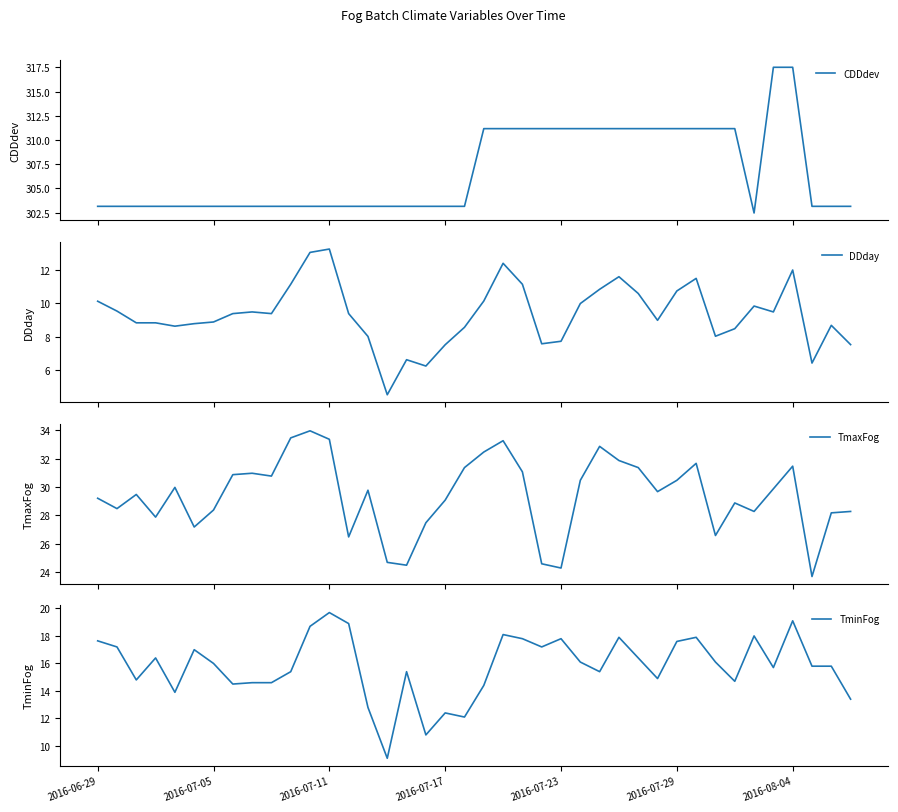

At how many categories does at least one series exceed 193?

40